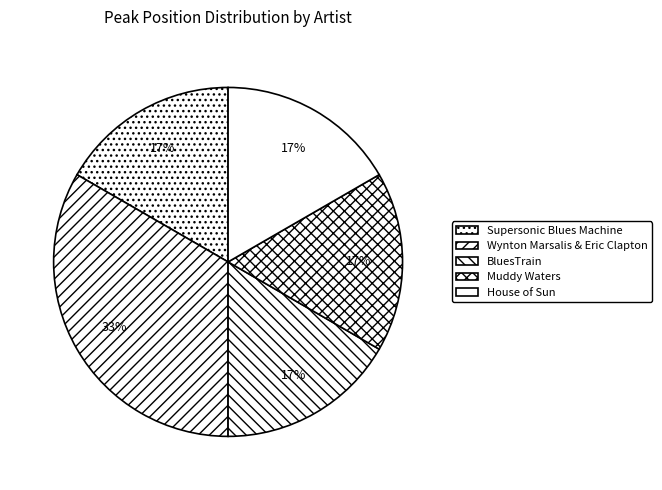

How many slices are in this pie chart?

5